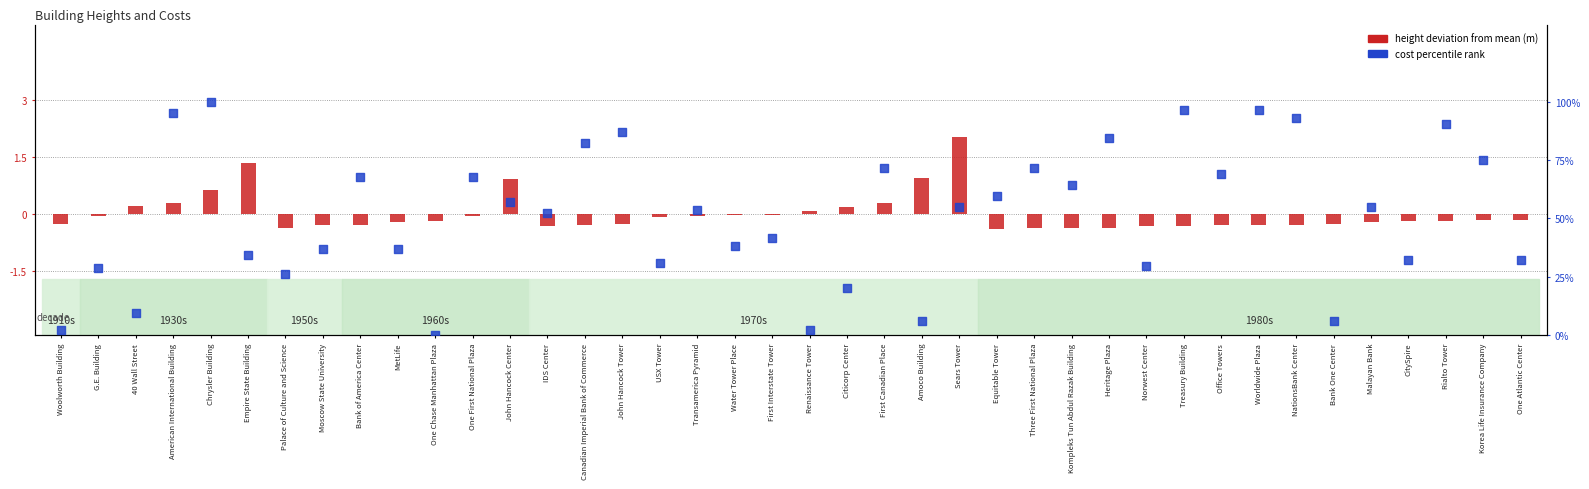

At how many categories does at least one series exceed 12?

34